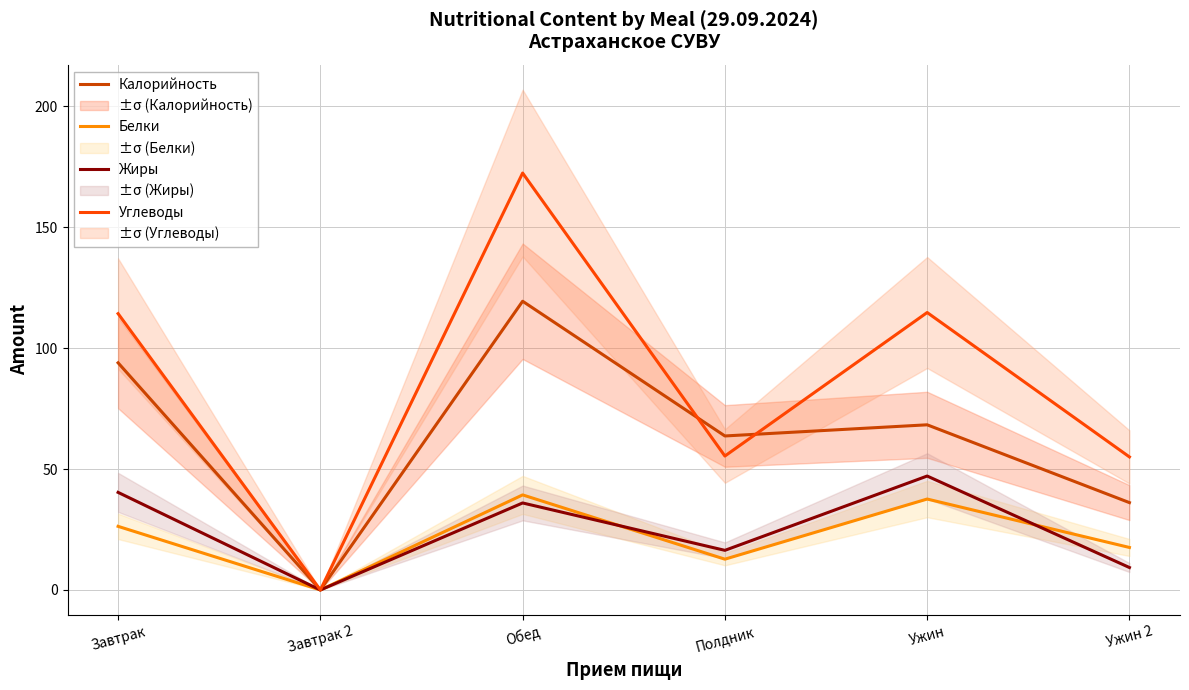

What is the difference between the Белки values at Ужин 2 and Обед?

21.7